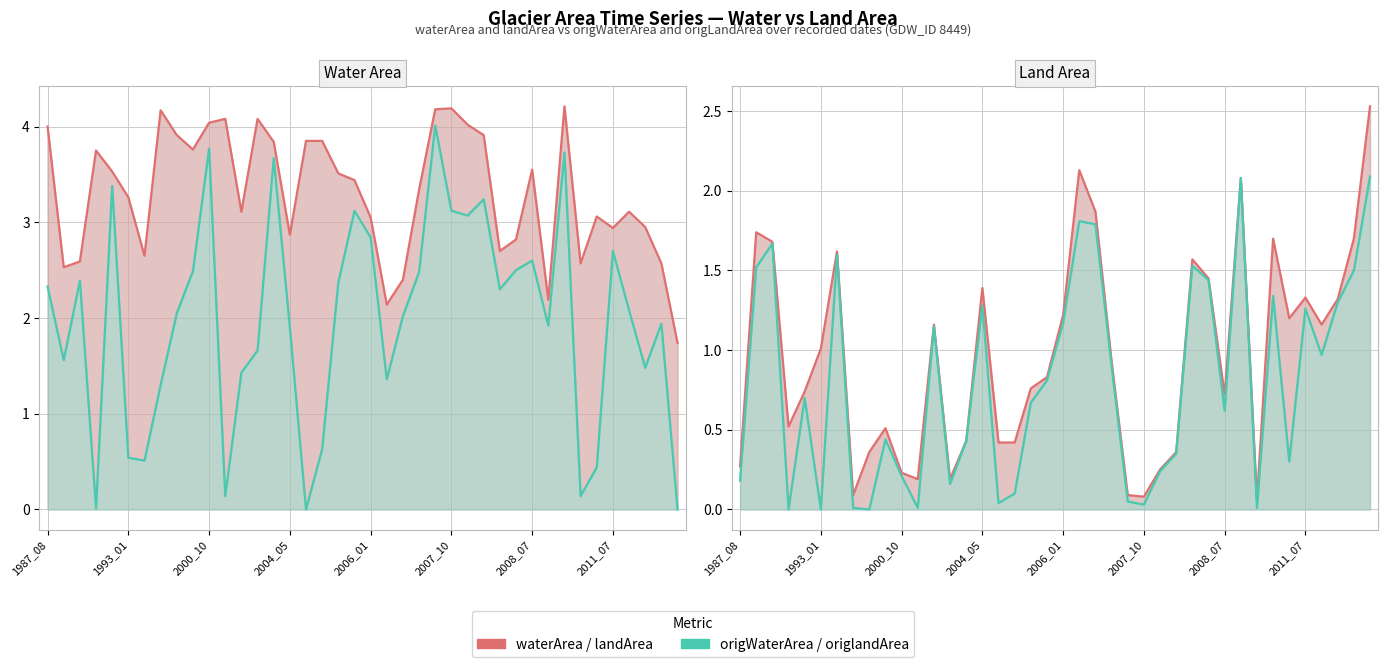

How many times do landArea and waterArea cross each other?

1